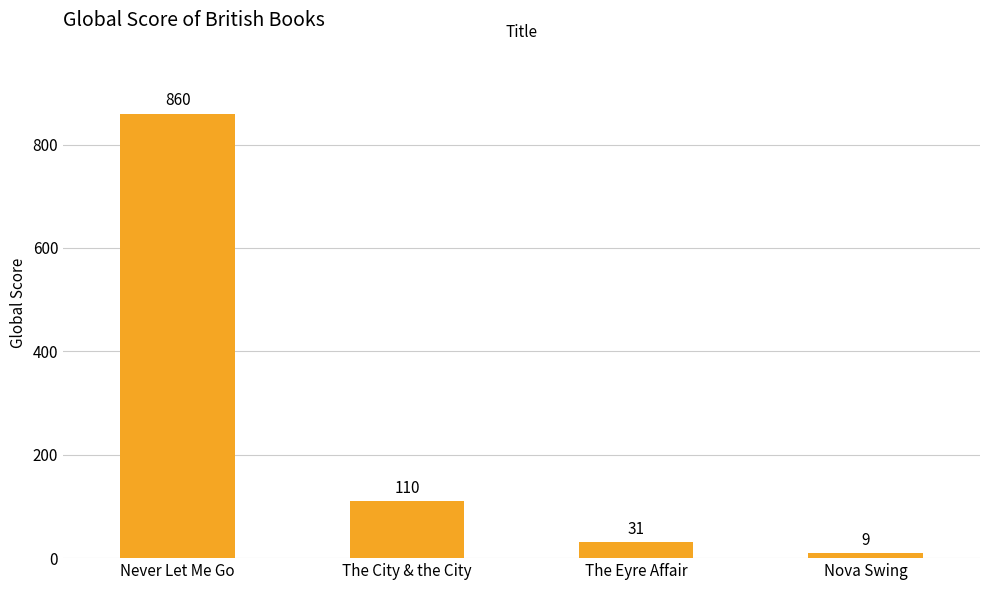

Reading right to left, extract all data points from this chart.

Nova Swing=9	The Eyre Affair=31	The City & the City=110	Never Let Me Go=860